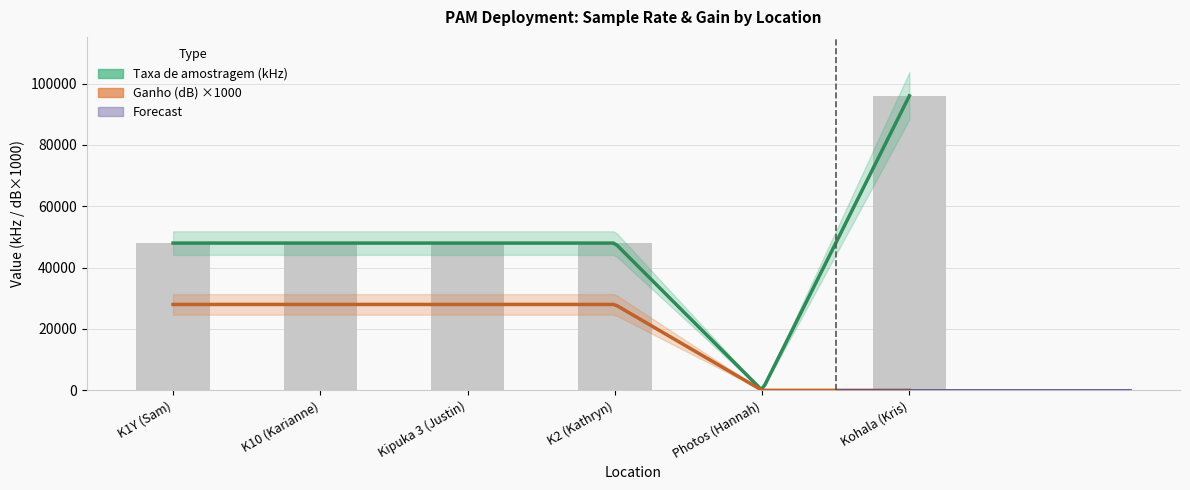

The chart shows a value of 48000 at K10 (Karianne). True or false?

True